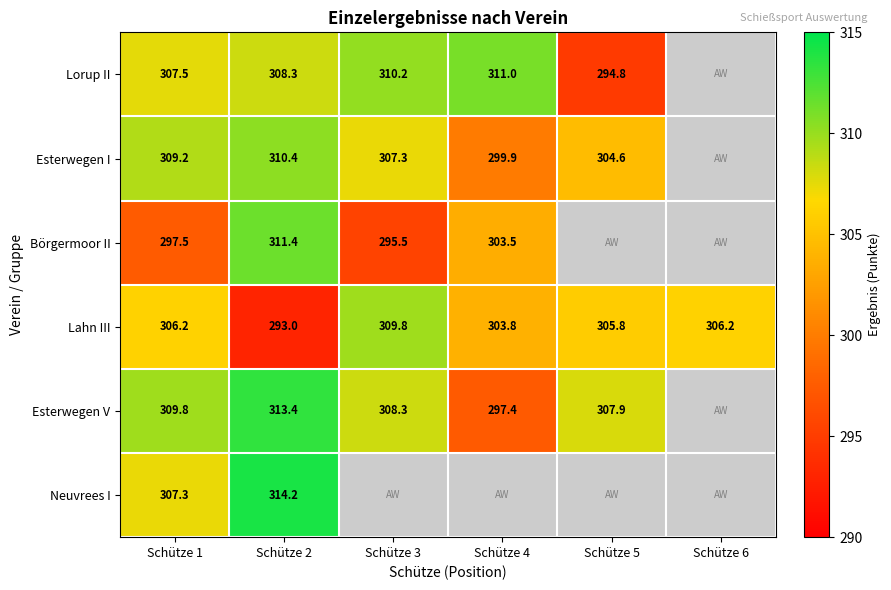

What is the total value across all series at Schütze 1?

1837.5